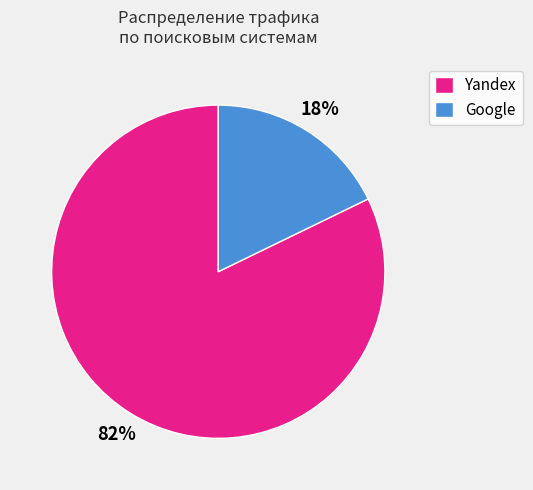

What is the smallest slice in the pie chart?

Google